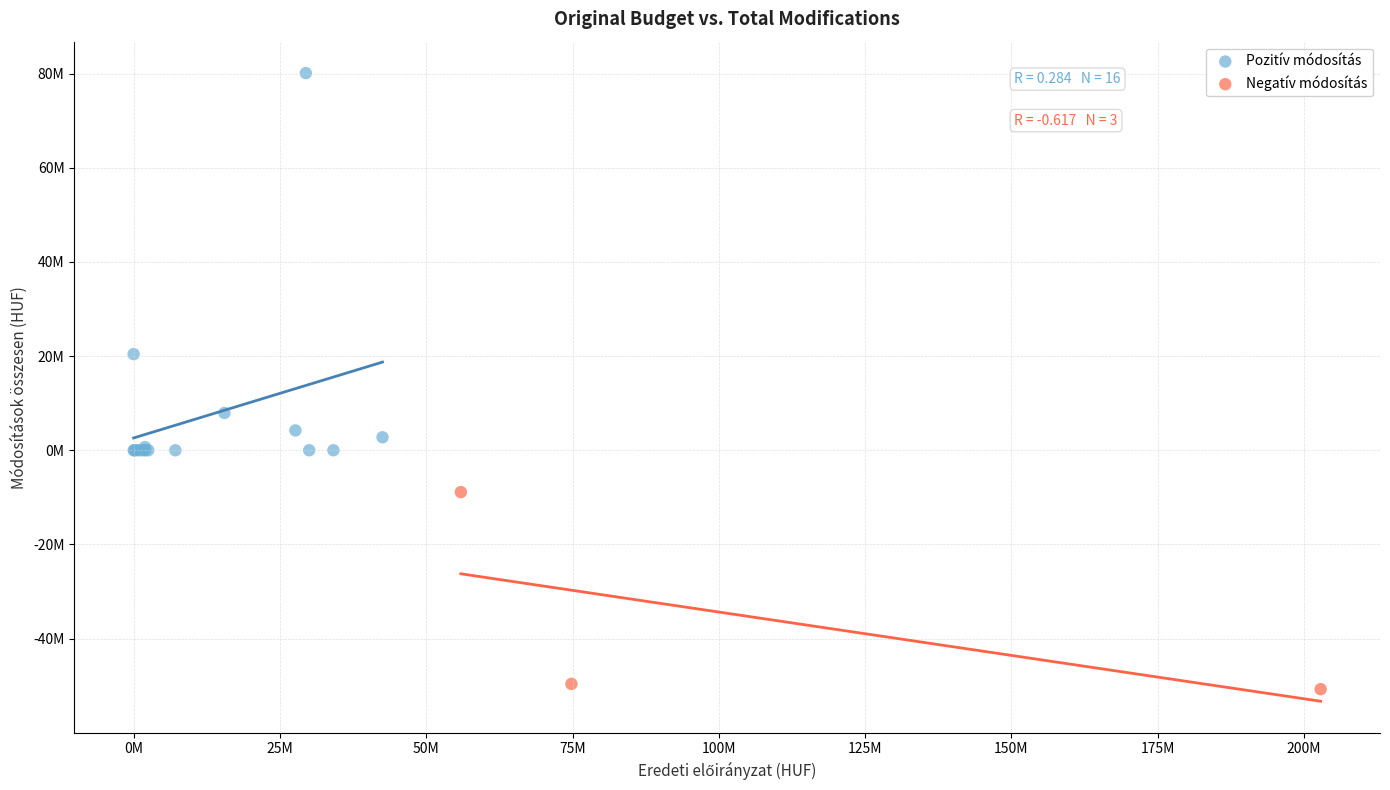

Which series has the widest spread of Y values?

Pozitív módosítás